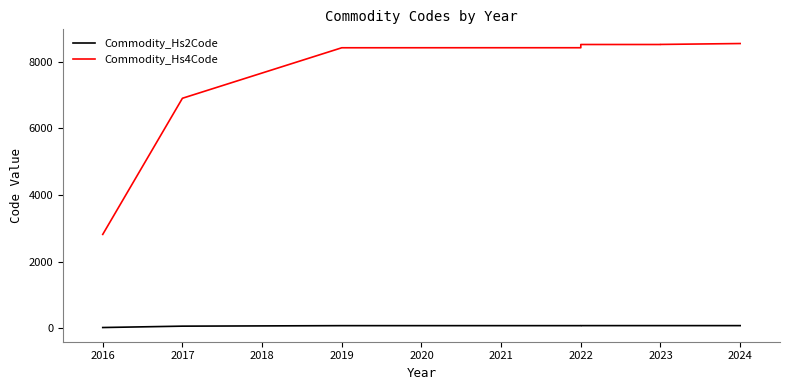

True or false: Commodity_Hs2Code and Commodity_Hs4Code cross at least once.

False